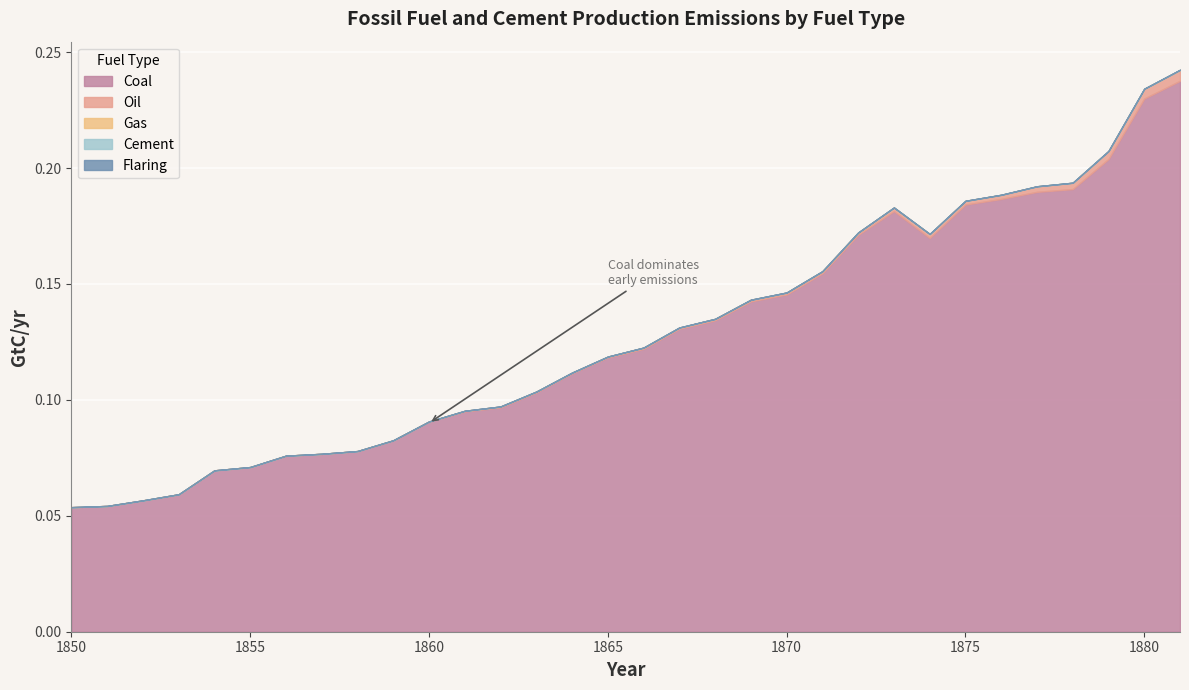

Reading left to right, what are all the values shown in this chart?

Coal: 1850=0.1	1851=0.1	1852=0.1	1853=0.1	1854=0.1	1855=0.1	1856=0.1	1857=0.1	1858=0.1	1859=0.1	1860=0.1	1861=0.1	1862=0.1	1863=0.1	1864=0.1	1865=0.1	1866=0.1	1867=0.1	1868=0.1	1869=0.1	1870=0.1	1871=0.2	1872=0.2	1873=0.2	1874=0.2	1875=0.2	1876=0.2	1877=0.2	1878=0.2	1879=0.2	1880=0.2	1881=0.2
Oil: 1850=0.0	1851=0.0	1852=0.0	1853=0.0	1854=0.0	1855=0.0	1856=0.0	1857=0.0	1858=0.0	1859=0.0	1860=0.0	1861=0.0	1862=0.0	1863=0.0	1864=0.0	1865=0.0	1866=0.0	1867=0.0	1868=0.0	1869=0.0	1870=0.0	1871=0.0	1872=0.0	1873=0.0	1874=0.0	1875=0.0	1876=0.0	1877=0.0	1878=0.0	1879=0.0	1880=0.0	1881=0.0
Gas: 1850=0.0	1851=0.0	1852=0.0	1853=0.0	1854=0.0	1855=0.0	1856=0.0	1857=0.0	1858=0.0	1859=0.0	1860=0.0	1861=0.0	1862=0.0	1863=0.0	1864=0.0	1865=0.0	1866=0.0	1867=0.0	1868=0.0	1869=0.0	1870=0.0	1871=0.0	1872=0.0	1873=0.0	1874=0.0	1875=0.0	1876=0.0	1877=0.0	1878=0.0	1879=0.0	1880=0.0	1881=0.0
Cement: 1850=0.0	1851=0.0	1852=0.0	1853=0.0	1854=0.0	1855=0.0	1856=0.0	1857=0.0	1858=0.0	1859=0.0	1860=0.0	1861=0.0	1862=0.0	1863=0.0	1864=0.0	1865=0.0	1866=0.0	1867=0.0	1868=0.0	1869=0.0	1870=0.0	1871=0.0	1872=0.0	1873=0.0	1874=0.0	1875=0.0	1876=0.0	1877=0.0	1878=0.0	1879=0.0	1880=0.0	1881=0.0
Flaring: 1850=0.0	1851=0.0	1852=0.0	1853=0.0	1854=0.0	1855=0.0	1856=0.0	1857=0.0	1858=0.0	1859=0.0	1860=0.0	1861=0.0	1862=0.0	1863=0.0	1864=0.0	1865=0.0	1866=0.0	1867=0.0	1868=0.0	1869=0.0	1870=0.0	1871=0.0	1872=0.0	1873=0.0	1874=0.0	1875=0.0	1876=0.0	1877=0.0	1878=0.0	1879=0.0	1880=0.0	1881=0.0